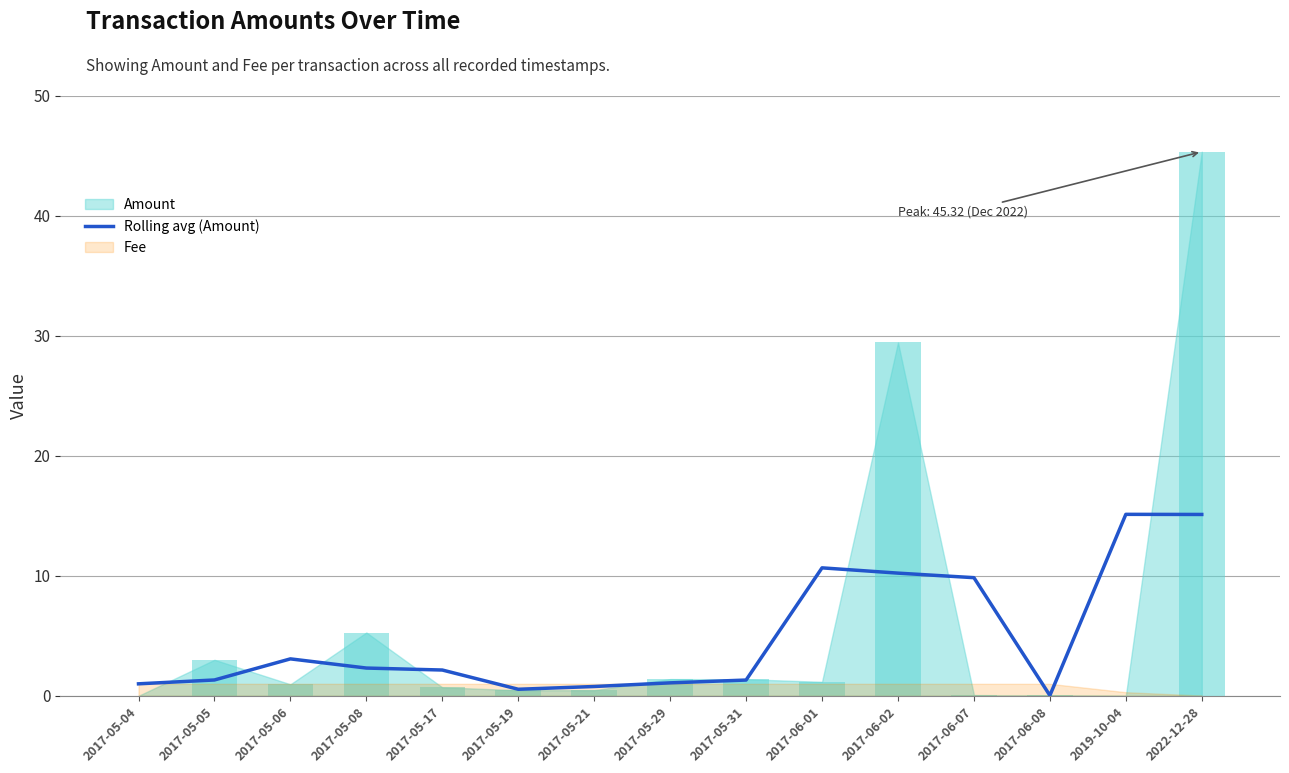

The chart shows a value of 0.6 at 2017-05-04. True or false?

False